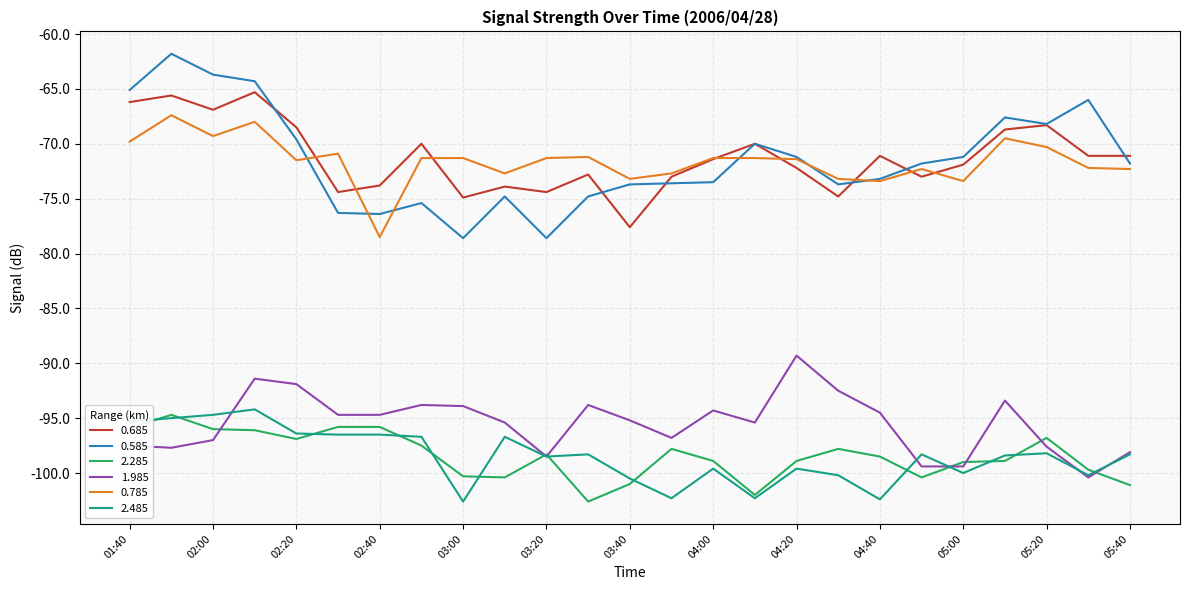

What is the lowest value of the 0.785 series?

-78.5